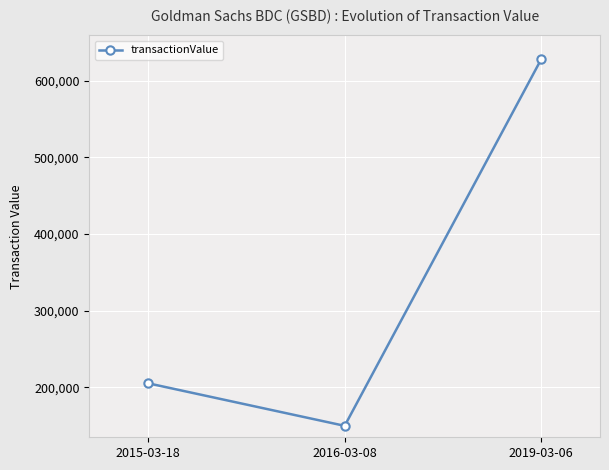

What is the label of the 3rd point from the left?

2019-03-06